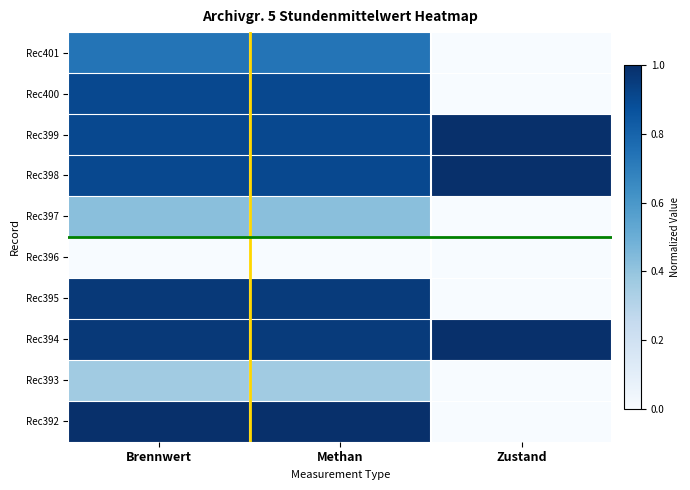

Reading left to right, what are all the values shown in this chart?

Rec401: Brennwert=0.7	Methan=0.7	Zustand=0.0
Rec400: Brennwert=0.9	Methan=0.9	Zustand=0.0
Rec399: Brennwert=0.9	Methan=0.9	Zustand=1.0
Rec398: Brennwert=0.9	Methan=0.9	Zustand=1.0
Rec397: Brennwert=0.4	Methan=0.4	Zustand=0.0
Rec396: Brennwert=0.0	Methan=0.0	Zustand=0.0
Rec395: Brennwert=1.0	Methan=1.0	Zustand=0.0
Rec394: Brennwert=1.0	Methan=1.0	Zustand=1.0
Rec393: Brennwert=0.4	Methan=0.4	Zustand=0.0
Rec392: Brennwert=1.0	Methan=1.0	Zustand=0.0